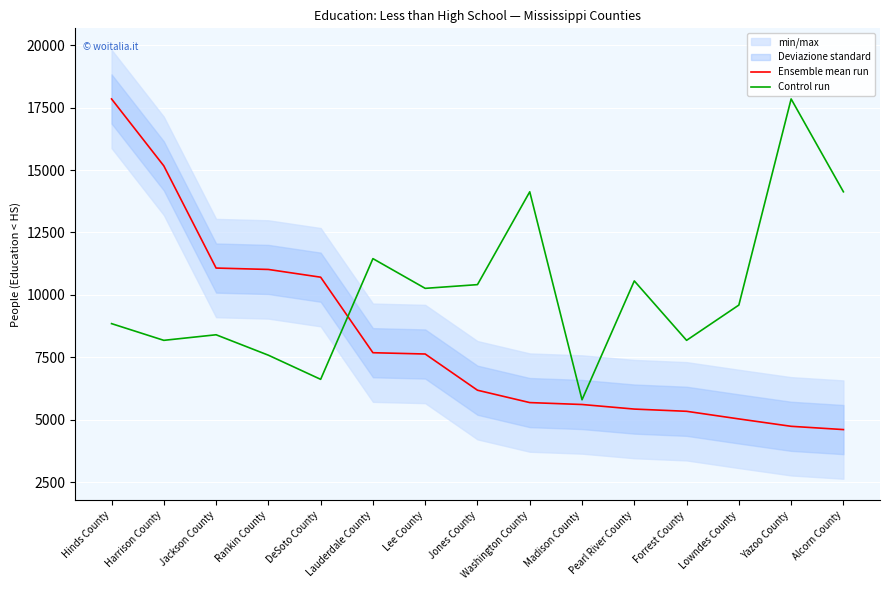

The value of Ensemble mean run at Rankin County is 6848.6. True or false?

False